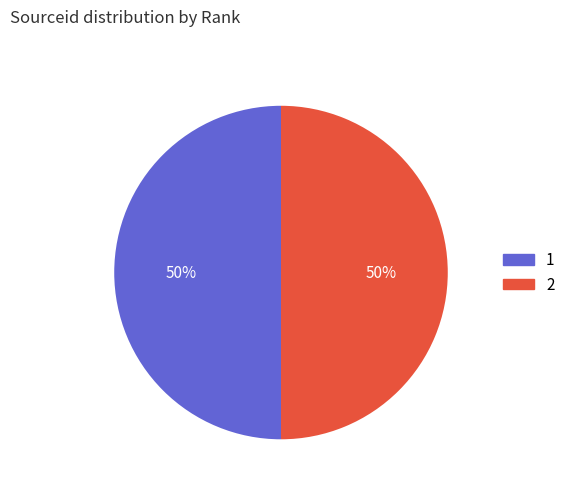

Is the sum of 2 and 1 greater than half?

Yes